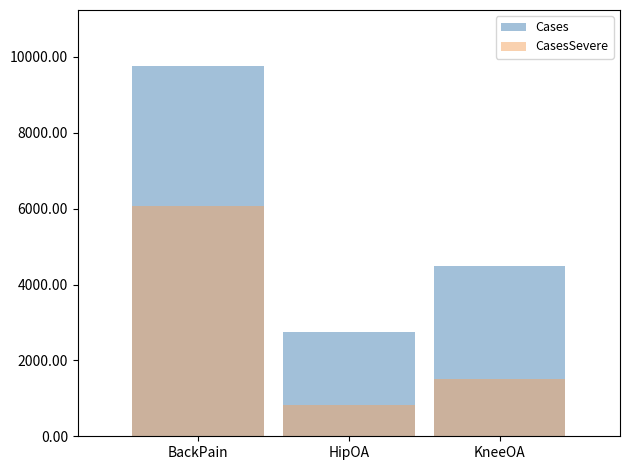

Count the Cases values in the range 2740 to 9771.

3